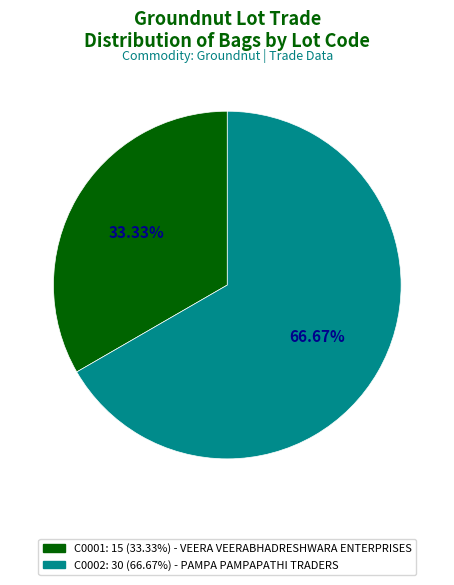

How many slices are in this pie chart?

2